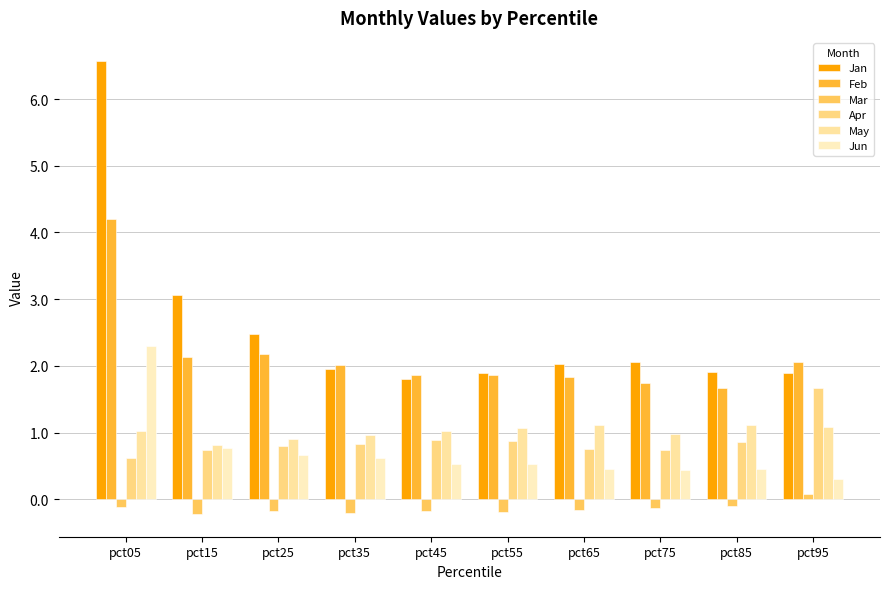

What is the average value of the Apr series?

0.9